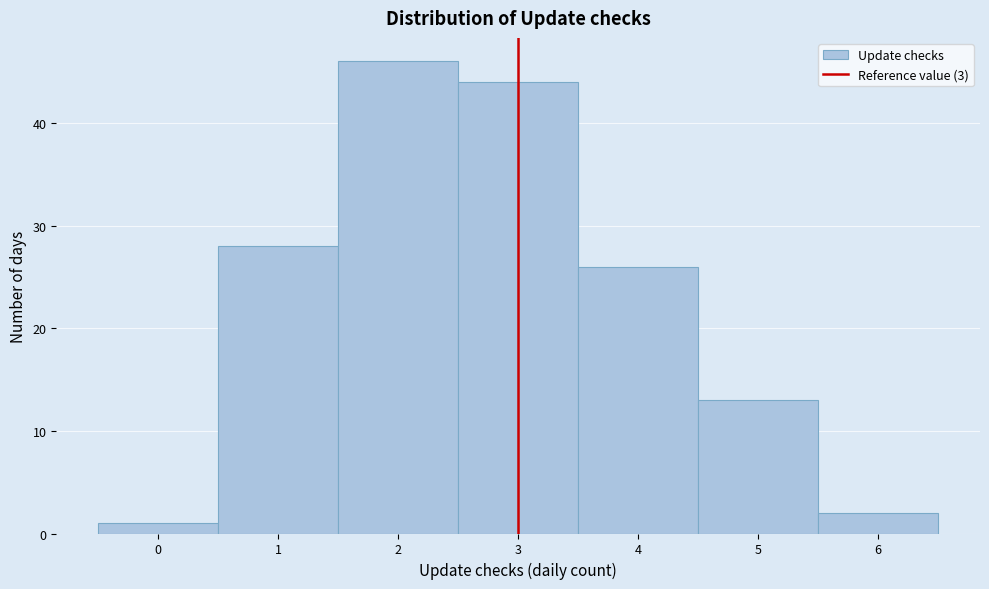

Over which range of the x-axis is the bar tallest?

1.5 to 2.5